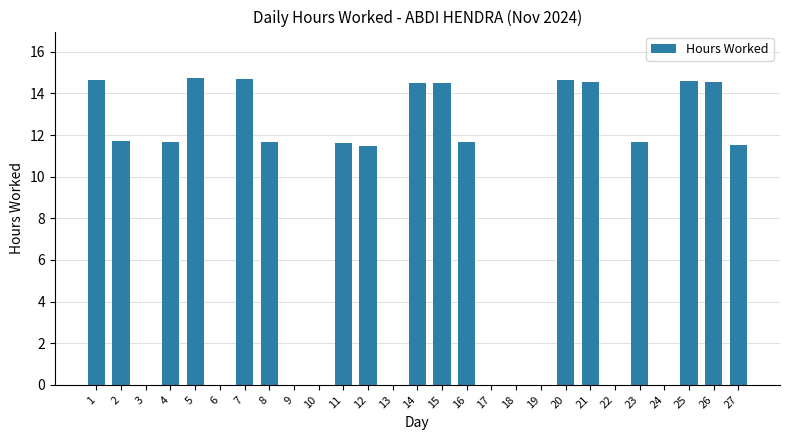

Are the bars horizontal?

No